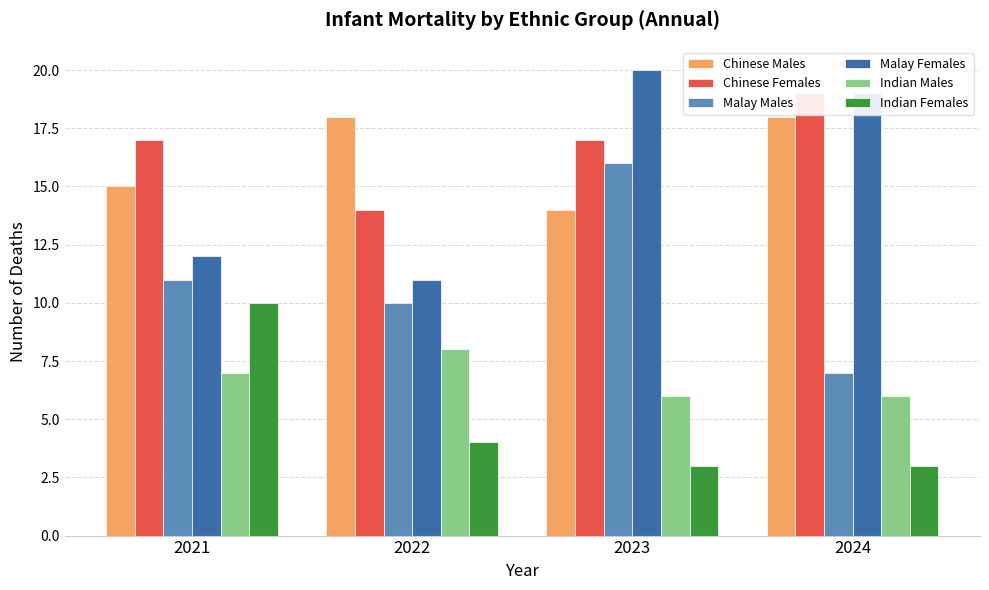

How many groups of bars are there?

4